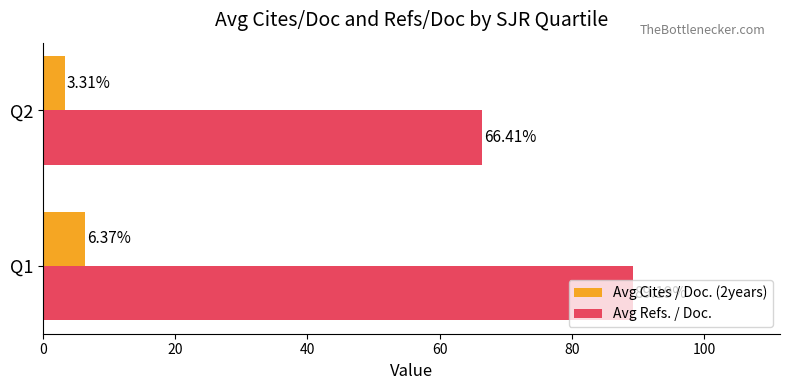

Between Q1 and Q2, which series saw the biggest shift?

Avg Refs. / Doc.